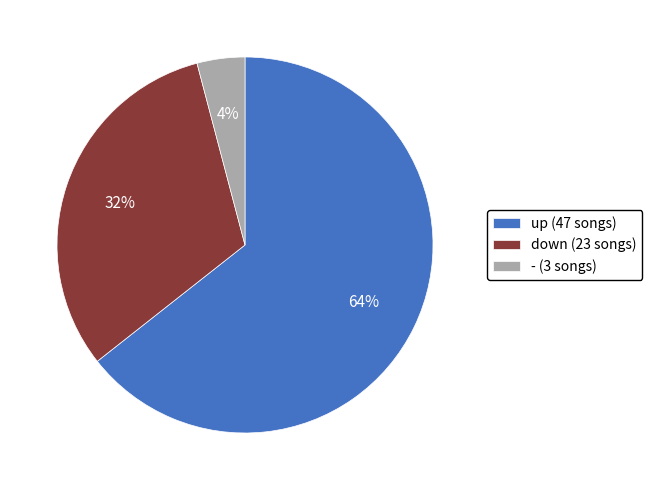

How many slices are in this pie chart?

3